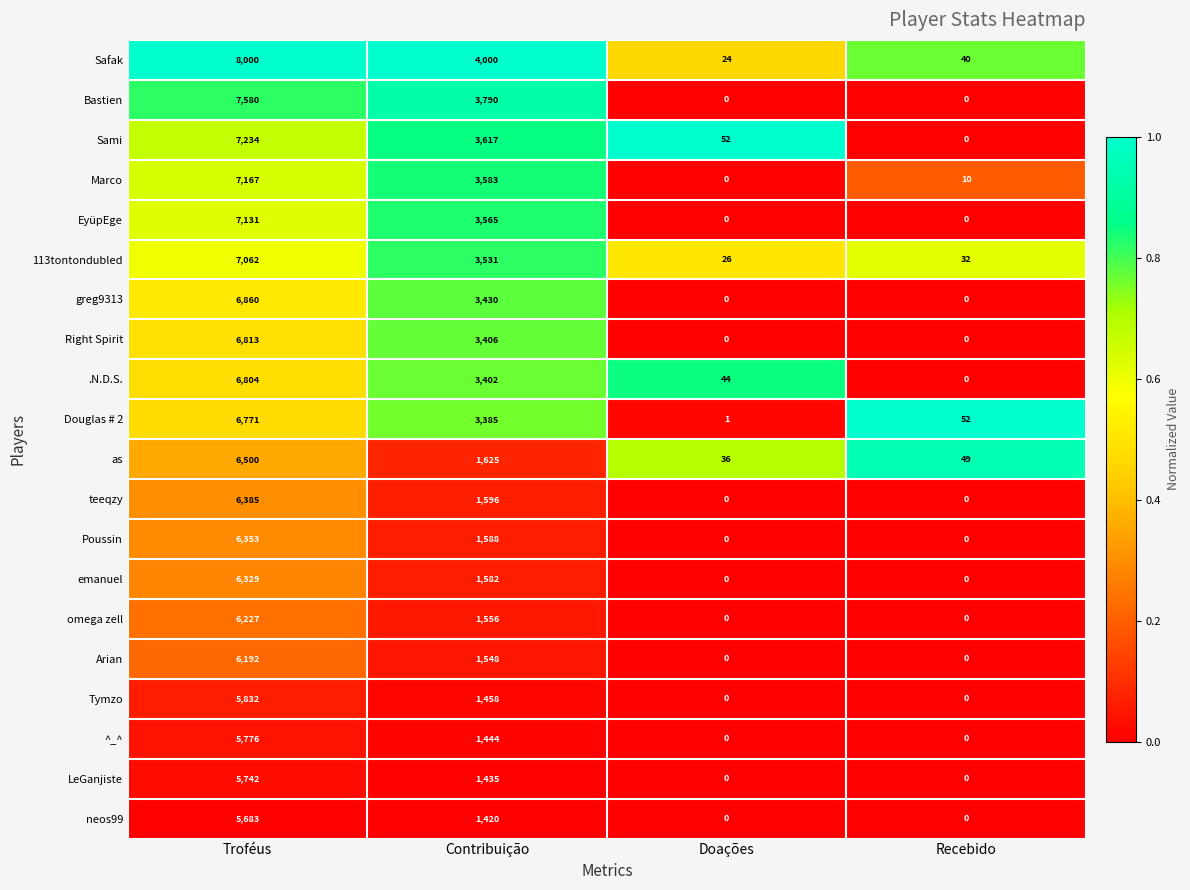

What is the total value across all series at Recebido?

183